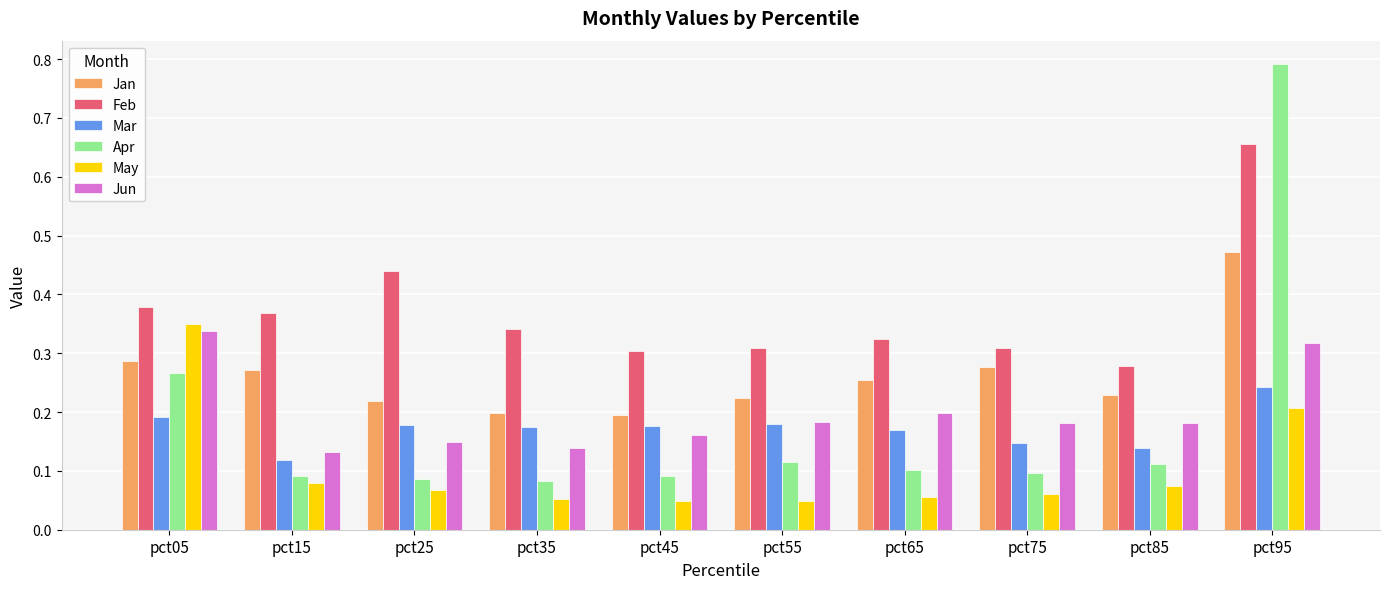

What is the sum of all May values?

1.0